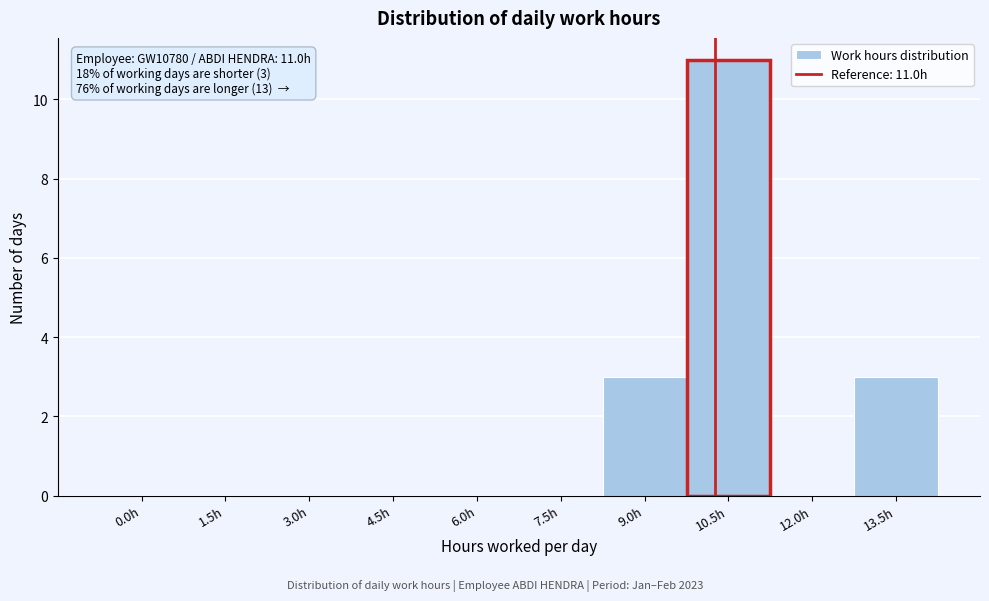

Reading right to left, transcribe all the data shown in this chart.

13.5h=3	12.0h=0	10.5h=11	9.0h=3	7.5h=0	6.0h=0	4.5h=0	3.0h=0	1.5h=0	0.0h=0